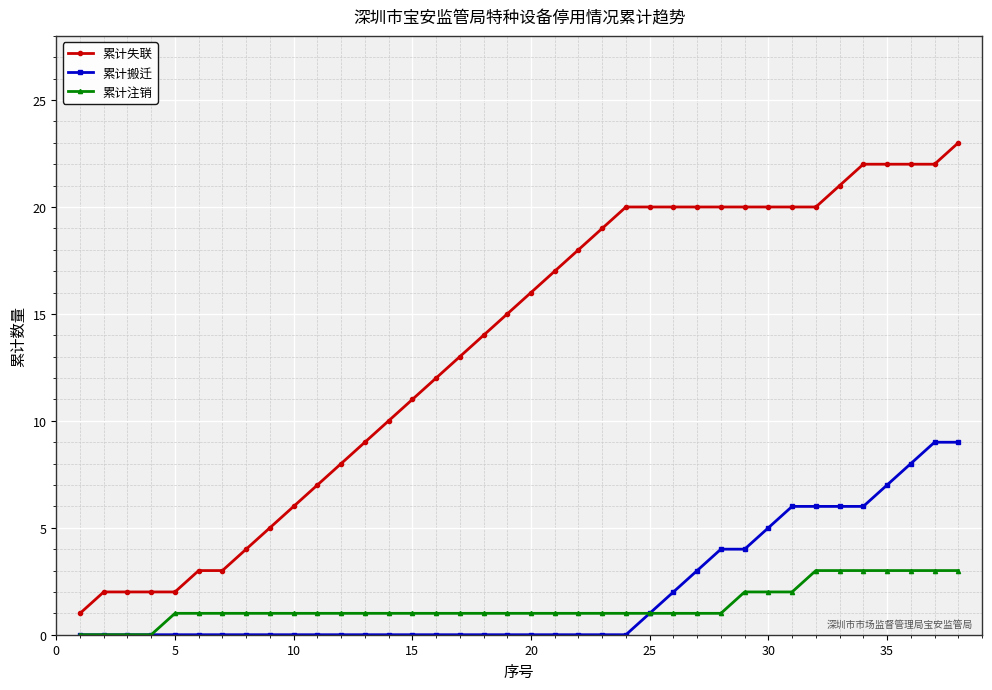

What is the value of the 累计失联 point at the 27th from the left?

20